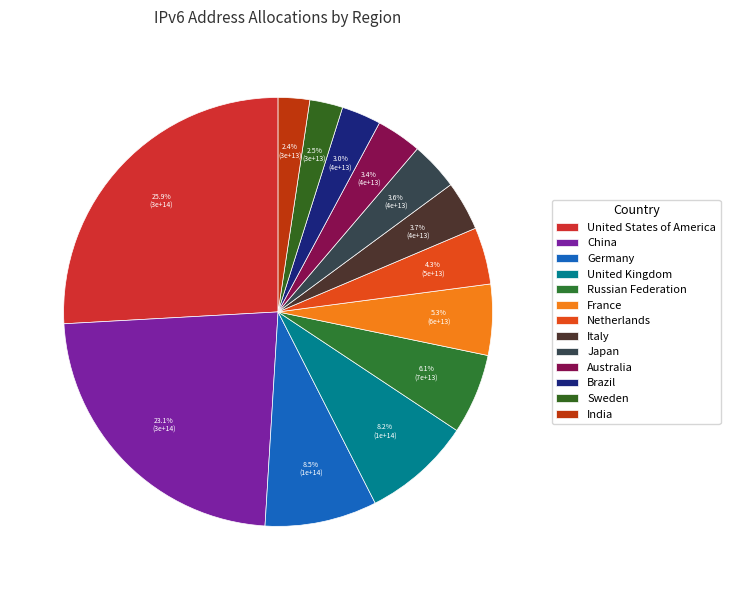

What is the largest slice in the pie chart?

United States of America